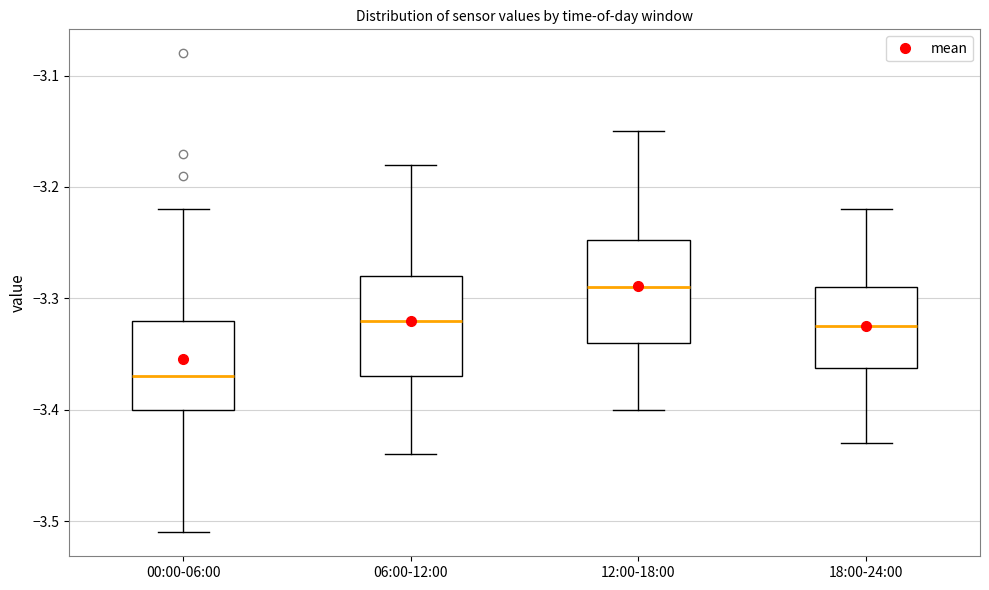

Where does the median line of the box for 00:00-06:00 sit on the y-axis? The values are not printed on the chart, so give them approximately, as read against the axis.

-3.37